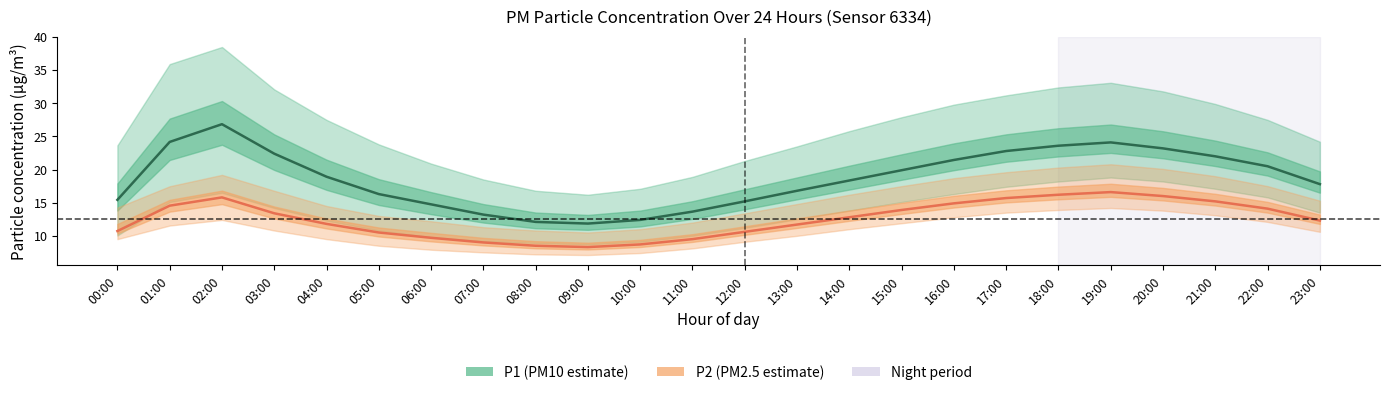

Reading right to left, transcribe all the data shown in this chart.

P1 (PM10): 17.8	20.5	22.0	23.2	24.1	23.6	22.8	21.4	19.9	18.4	16.8	15.2	13.7	12.4	11.8	12.1	13.2	14.8	16.3	18.9	22.4	26.9	24.2	15.4
P2 (PM2.5): 12.3	14.1	15.2	16.0	16.6	16.2	15.7	14.9	13.9	12.8	11.7	10.6	9.5	8.7	8.3	8.5	9.0	9.7	10.5	11.8	13.4	15.8	14.6	10.7